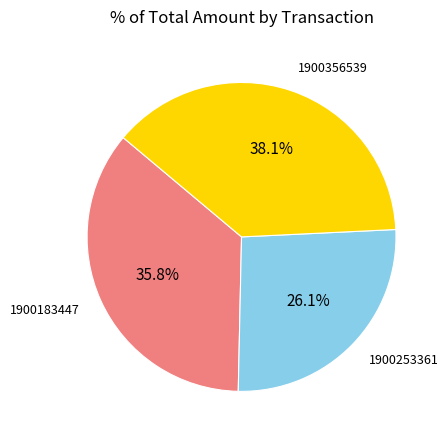

True or false: 1900356539 accounts for 38% of the total.

True